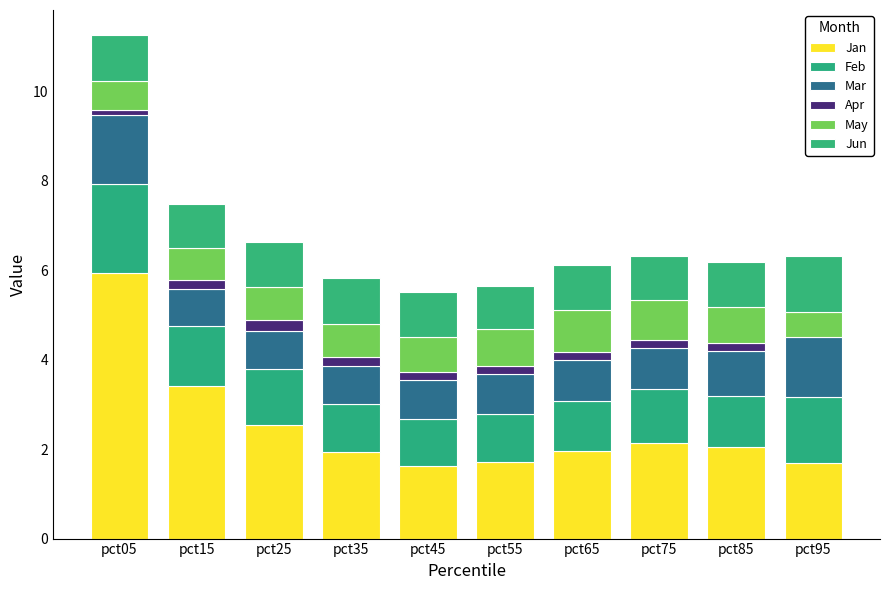

How many data points does each series have?

10